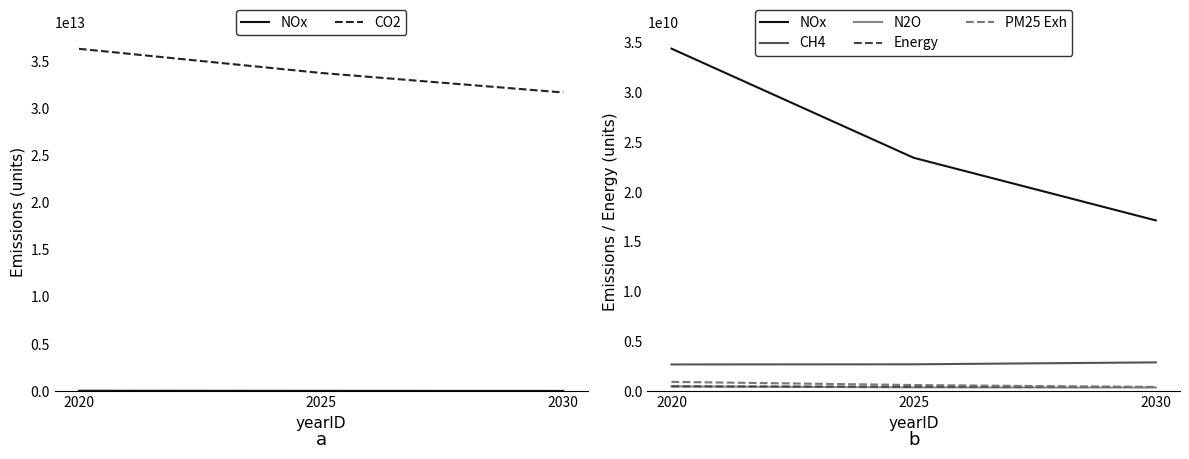

What is the value of the N2O point at the 1st from the left?

467546506.0